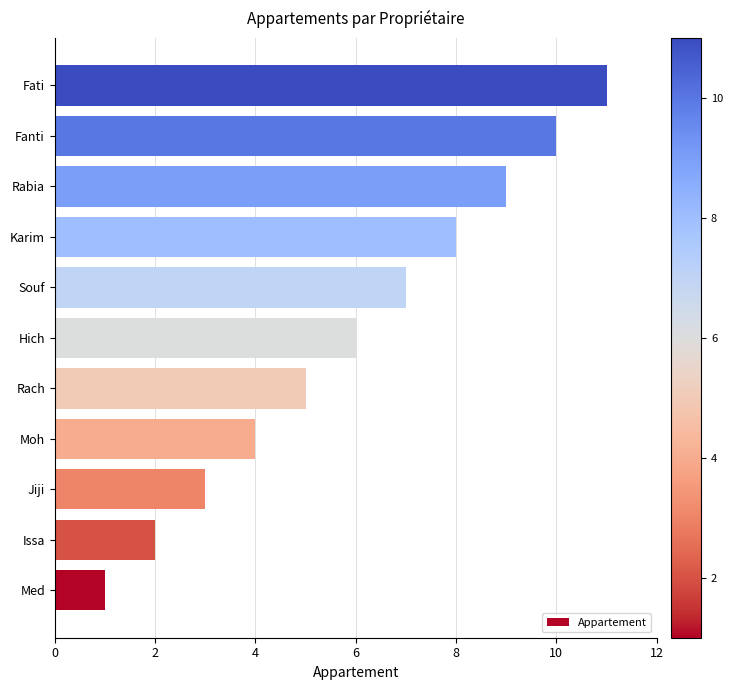

List the labels in order of value, smallest first.

Med, Issa, Jiji, Moh, Rach, Hich, Souf, Karim, Rabia, Fanti, Fati